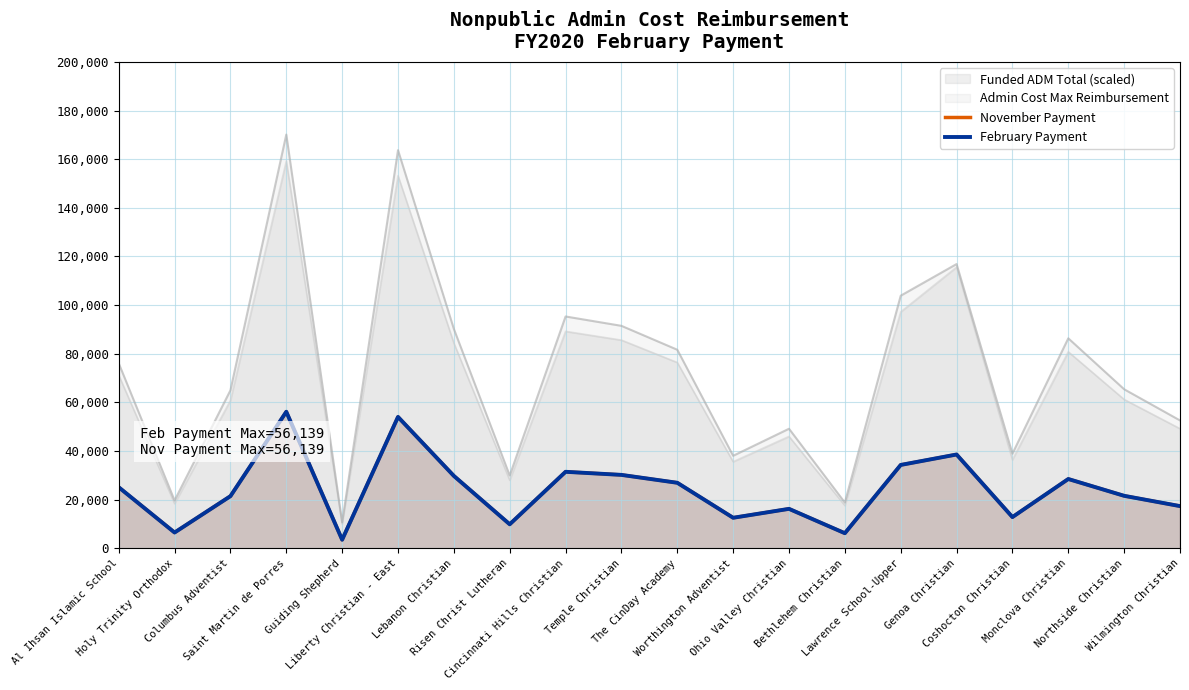

Which series has the widest spread of values?

Admin Cost Max Reimbursement